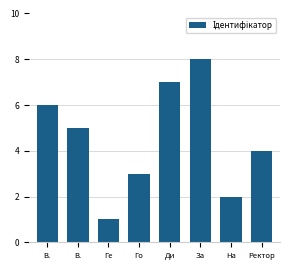

Reading right to left, transcribe all the data shown in this chart.

4	2	8	7	3	1	5	6